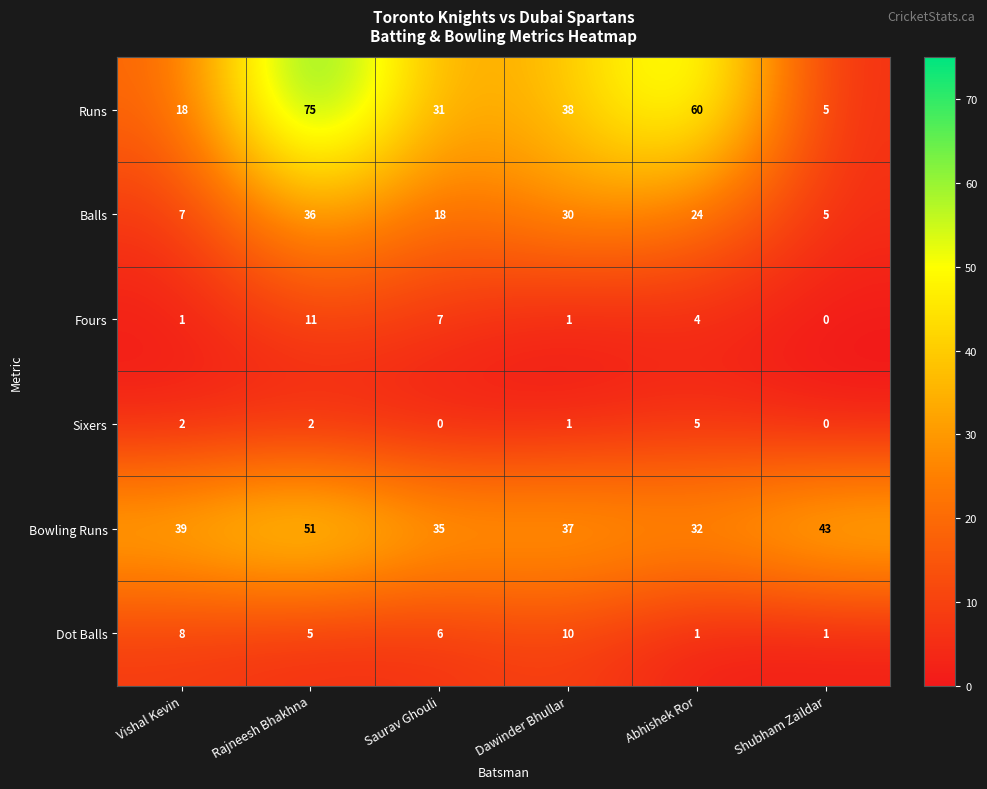

How many Runs values are between 18 and 60?

4